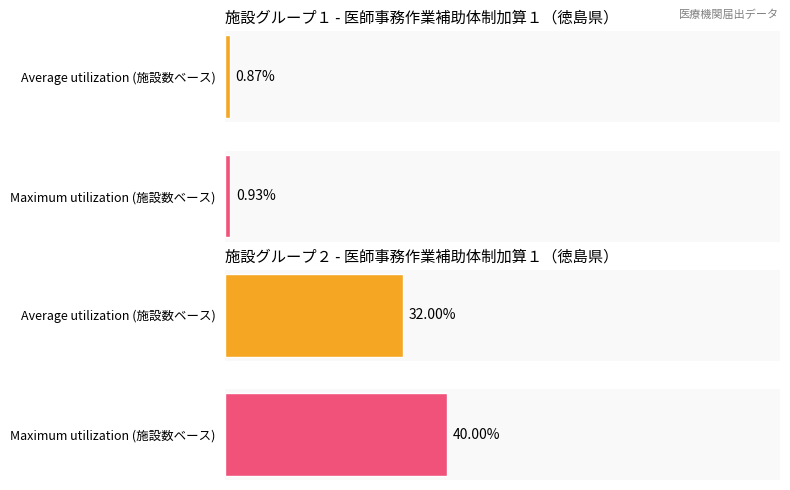

At how many categories does at least one series exceed 13?

2